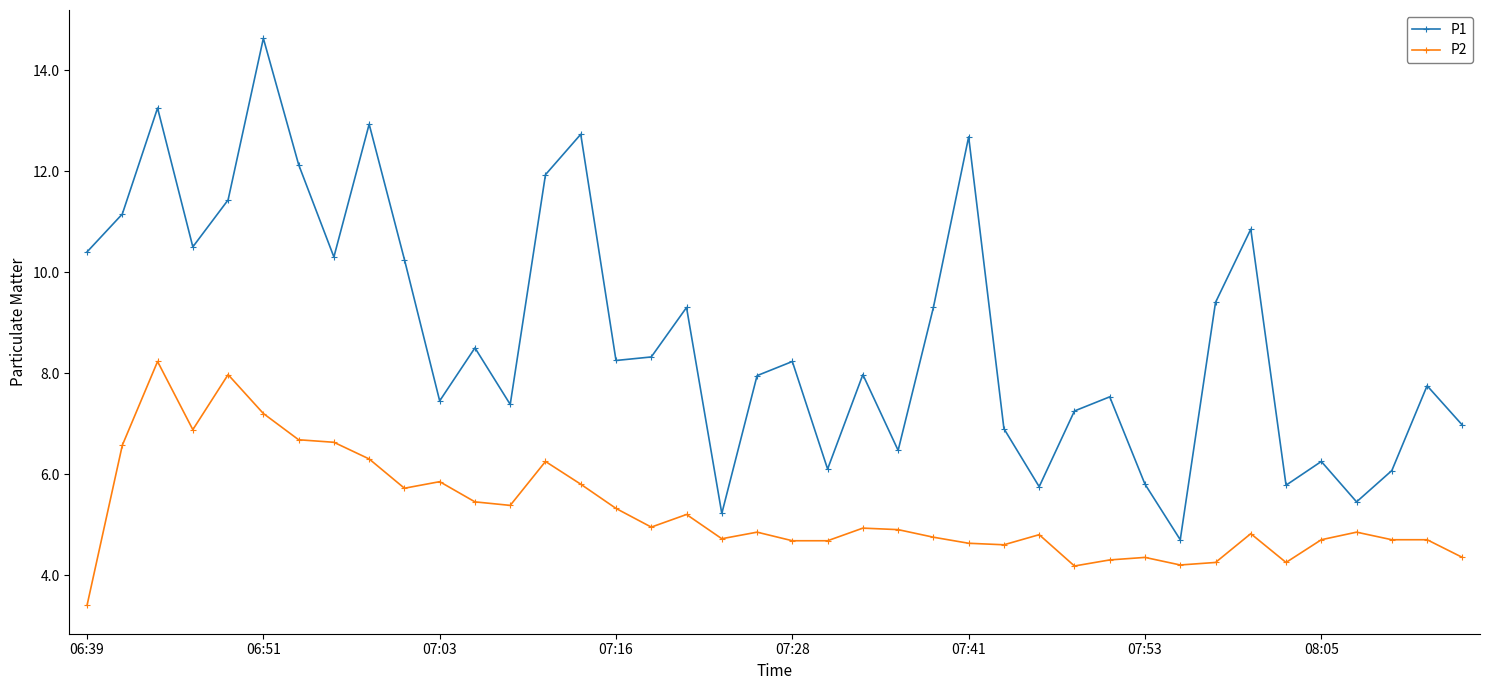

What is the maximum value for P2?

8.2